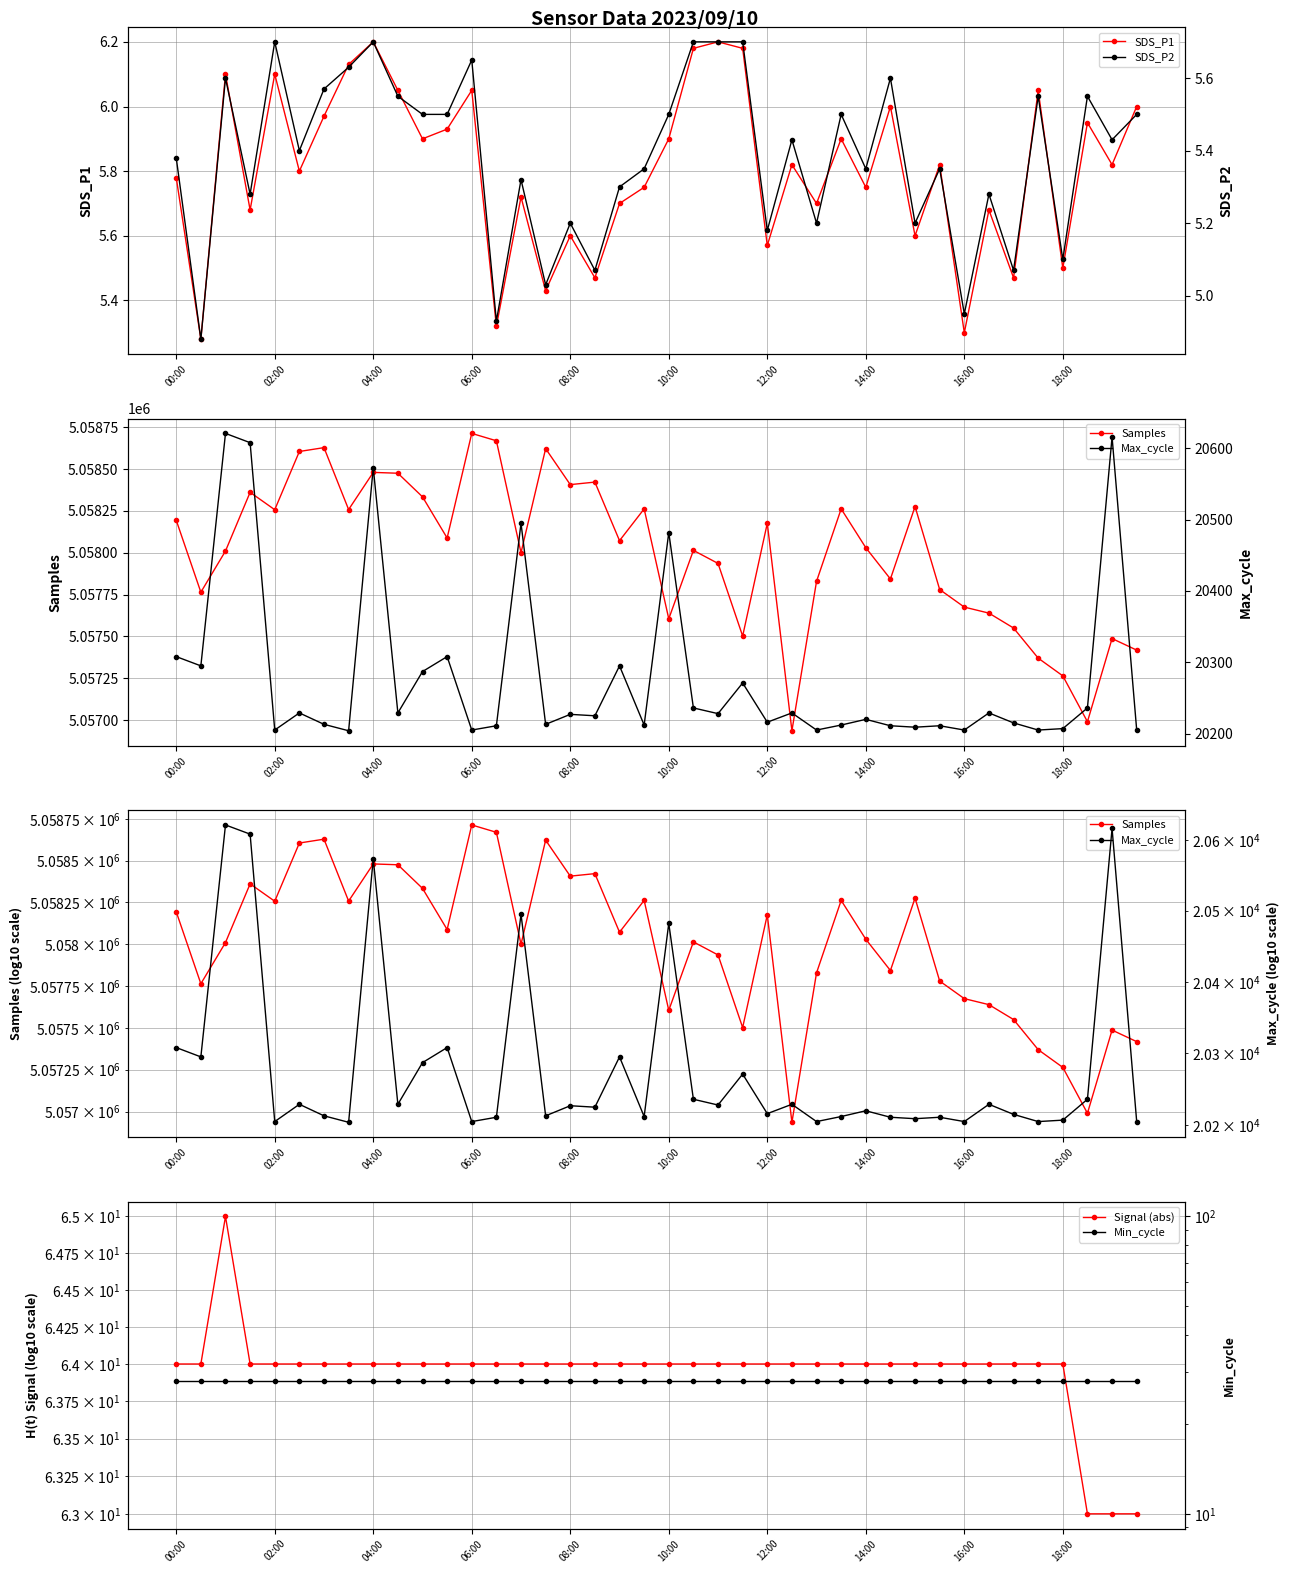

In Samples, how many points are lower than both neighbors (excluding endpoints)?

12